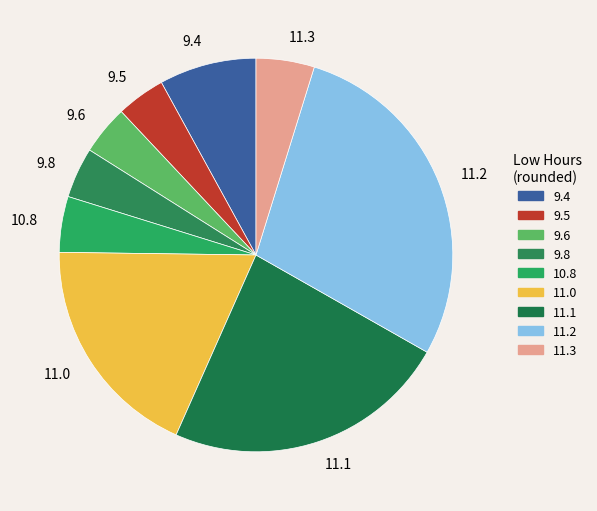

Is the sum of 9.5 and 9.6 greater than half?

No